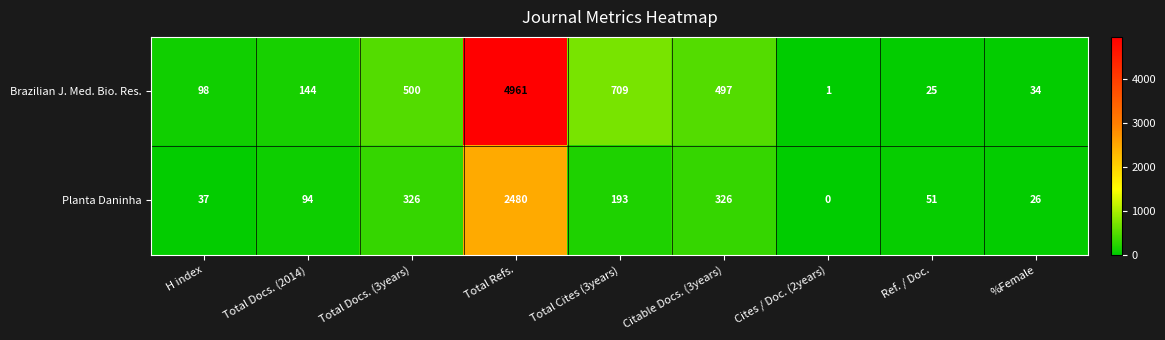

The value of Planta Daninha at Citable Docs. (3years) is 326. True or false?

True